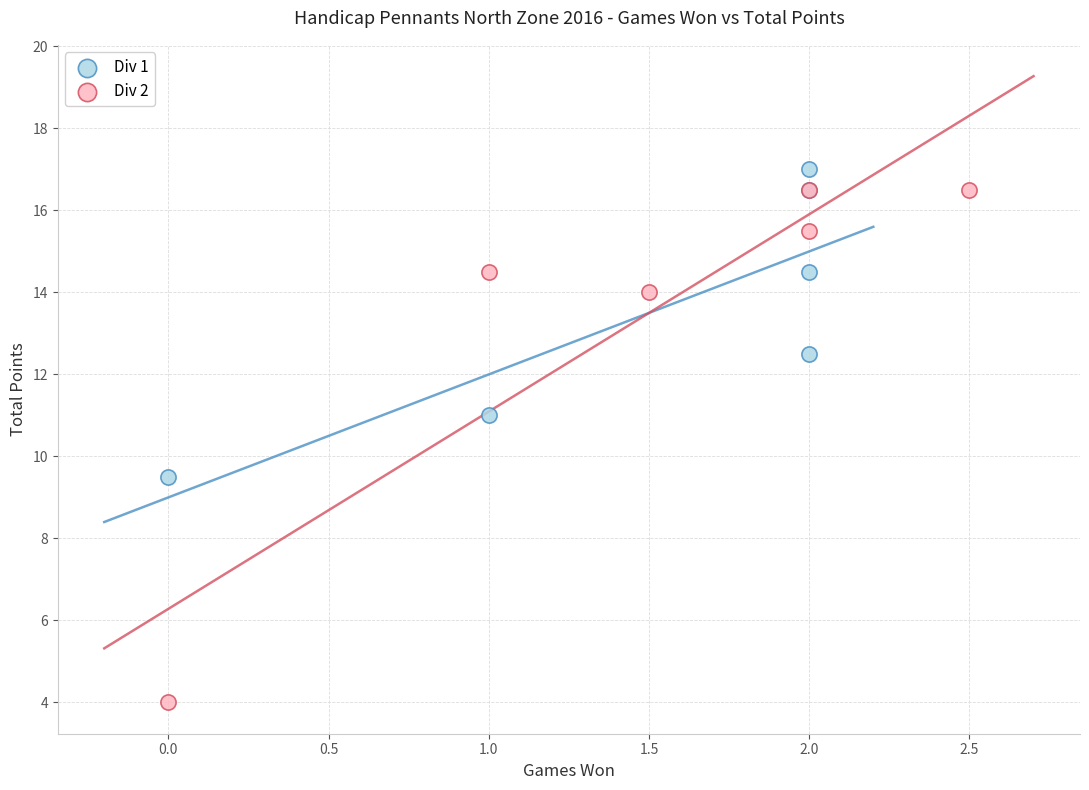

Which series has the widest spread of Y values?

Div 2